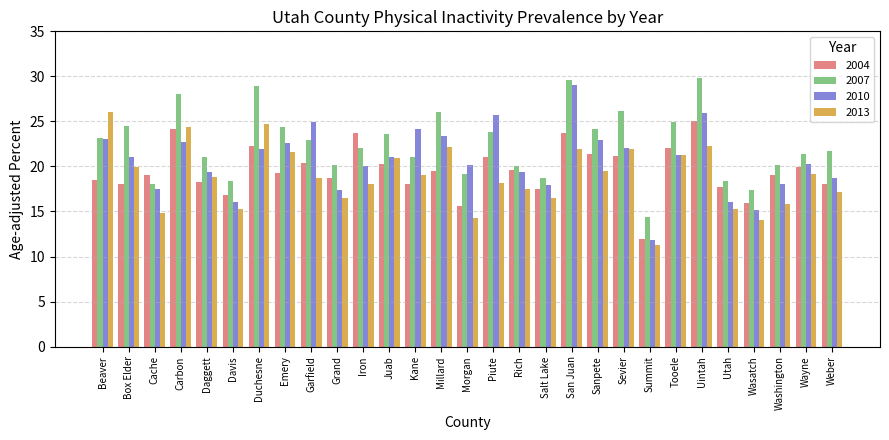

What is the minimum value for 2013?

11.3